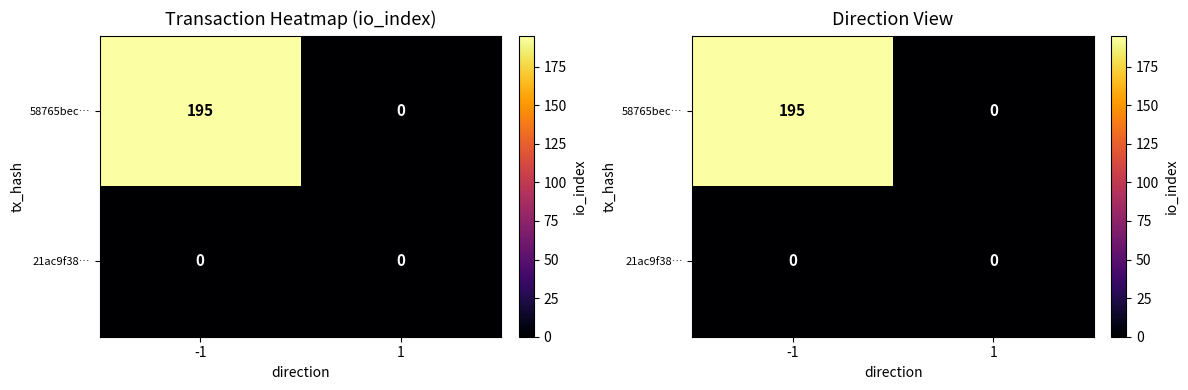

Is the value of 58765bec… at -1 greater than the value of 21ac9f38… at 1?

Yes